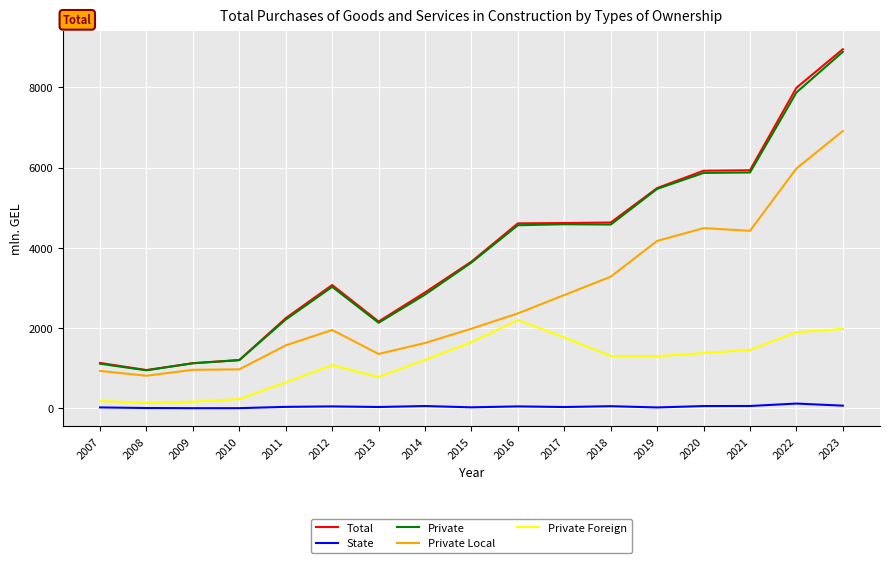

What is the spread (max minus min) of values at 2008?

946.1